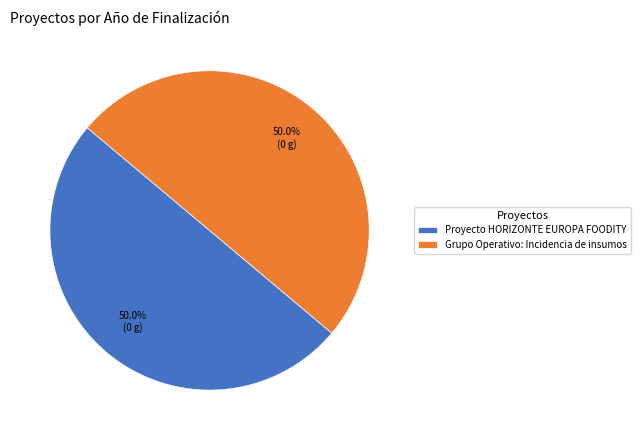

How many segments does this pie chart have?

2